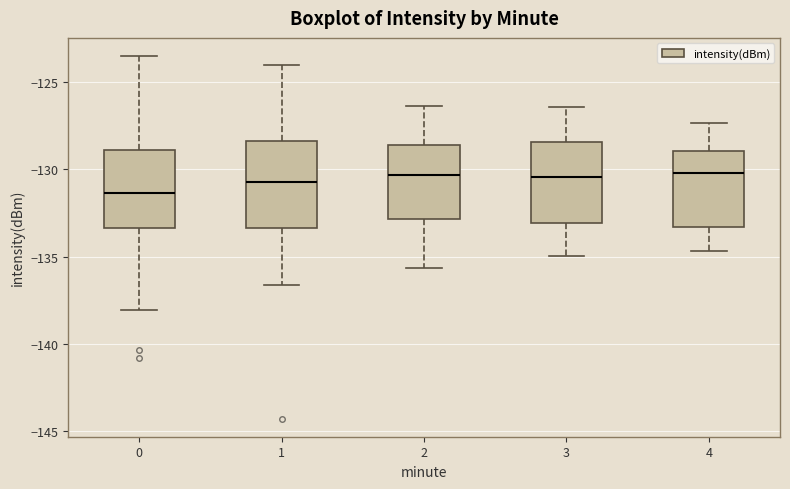

Reading left to right, read every box against the y-axis: the position of its median line, the range the box covers, and the ends of its whiskers. The values are not printed on the chart, so give them approximately, as read against the axis.

0: median -131.5, box -133.5 to -129.0, whiskers -138.0 to -123.5
1: median -130.5, box -133.5 to -128.5, whiskers -136.5 to -124.0
2: median -130.5, box -133.0 to -128.5, whiskers -135.5 to -126.5
3: median -130.5, box -133.0 to -128.5, whiskers -135.0 to -126.5
4: median -130.0, box -133.5 to -129.0, whiskers -134.5 to -127.5